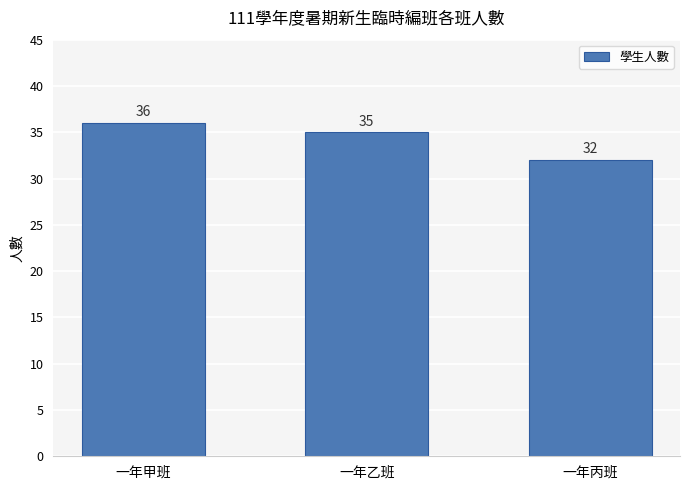

What position from the left is 一年丙班?

3